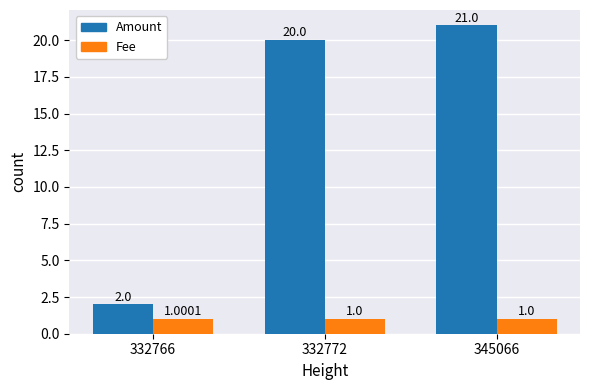

True or false: Amount has a value of 32.0 at 332772.

False